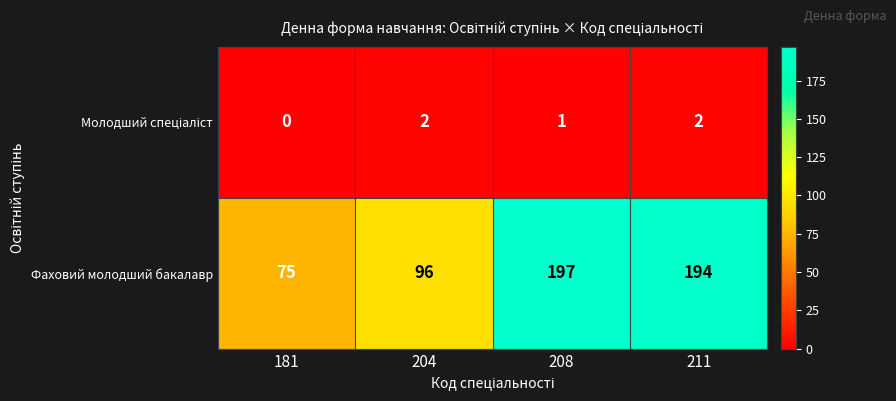

What is the sum of all Фаховий молодший бакалавр values?

562